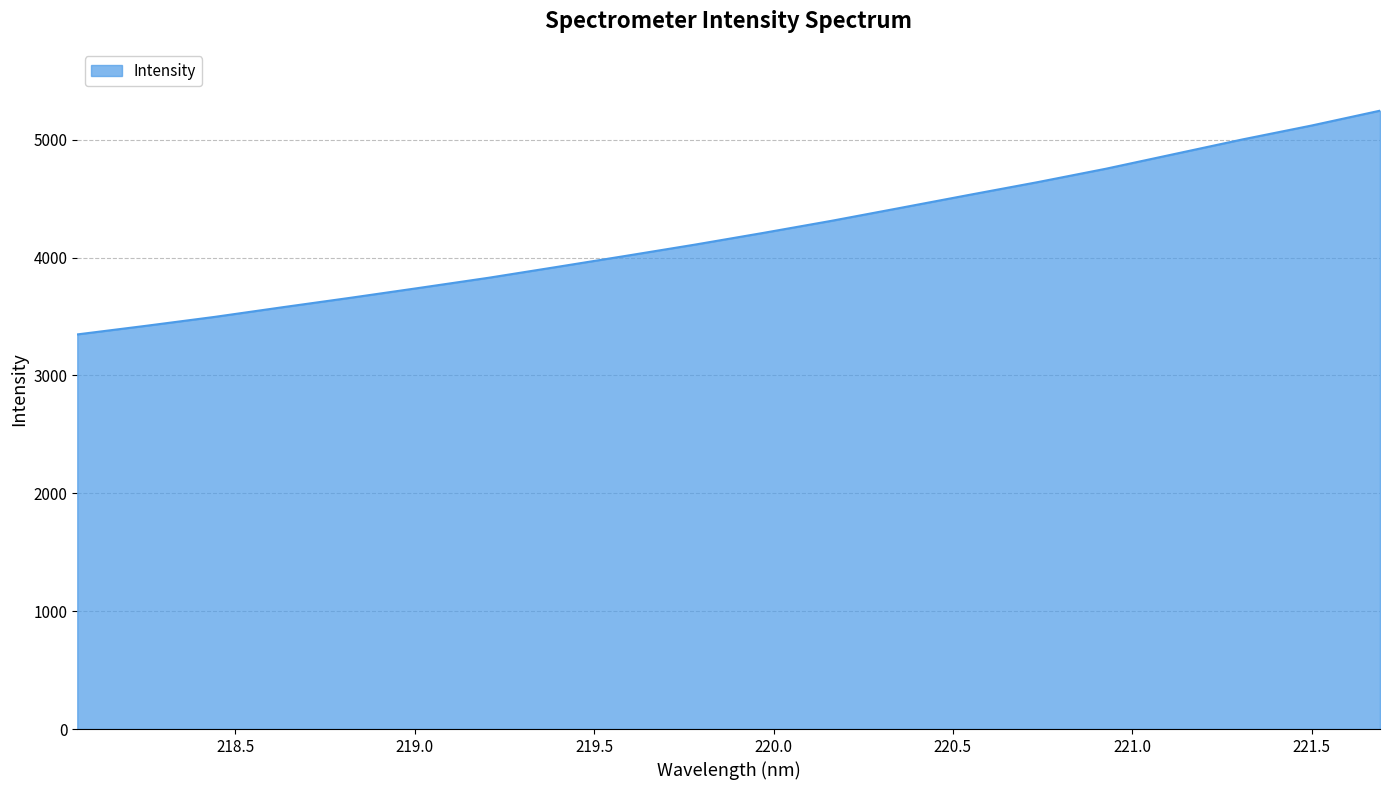

What is the minimum value shown in the chart?

3348.1